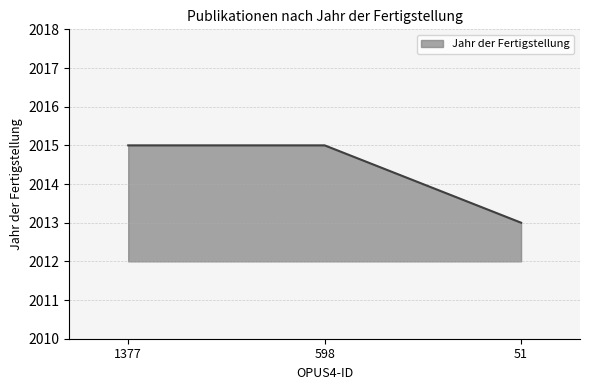

Is it true that the value at 51 is 844?

False